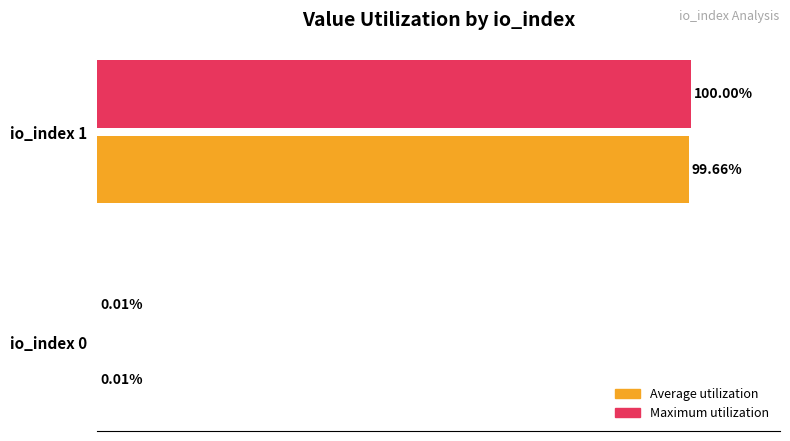

At which category is the sum across all series the highest?

io_index 1